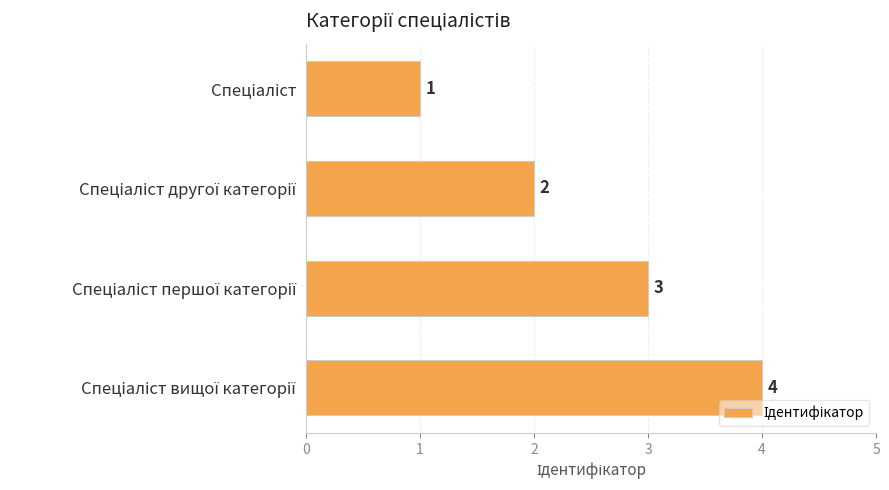

Count the values in the range 2 to 4.

3